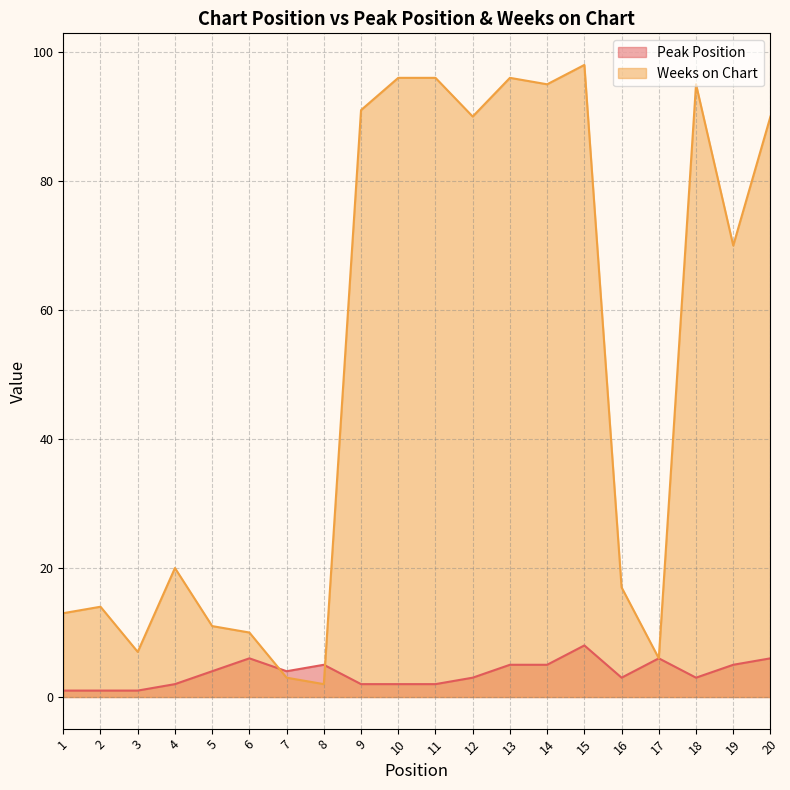

Does the chart display data point markers on the line(s)?

No